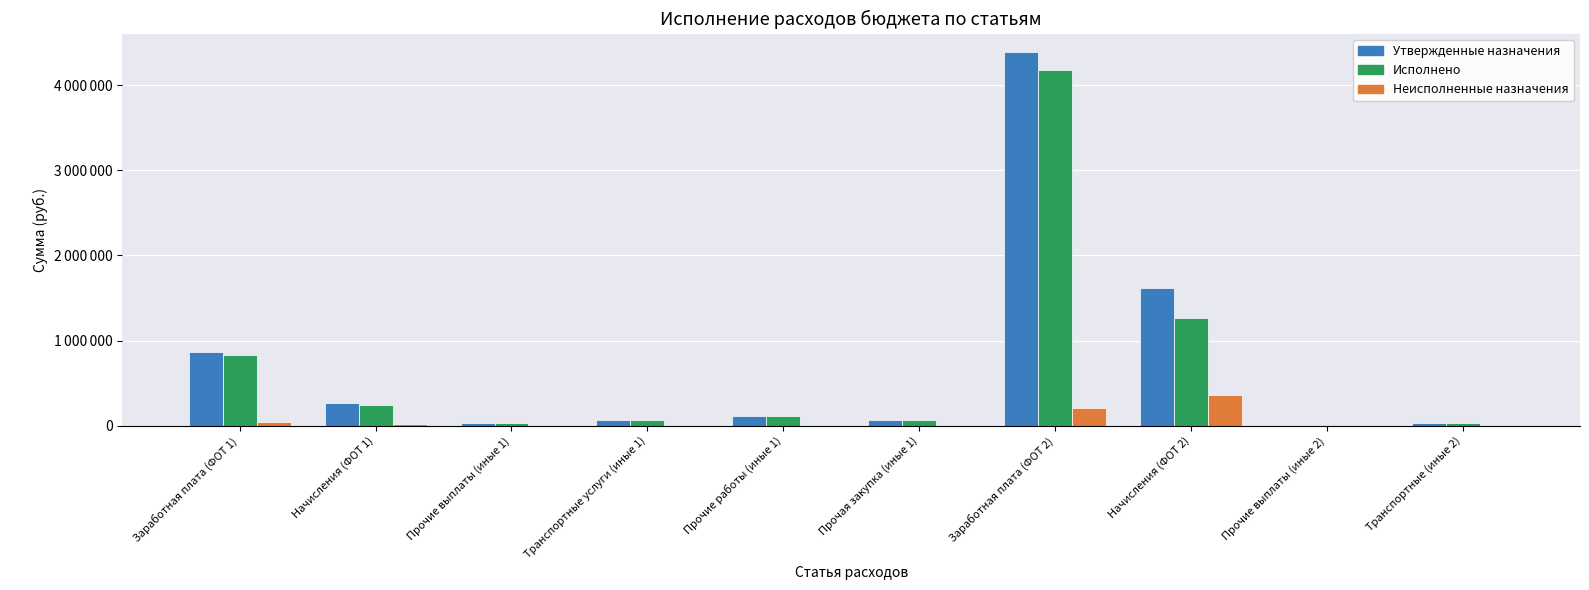

Does the chart contain stacked bars?

No